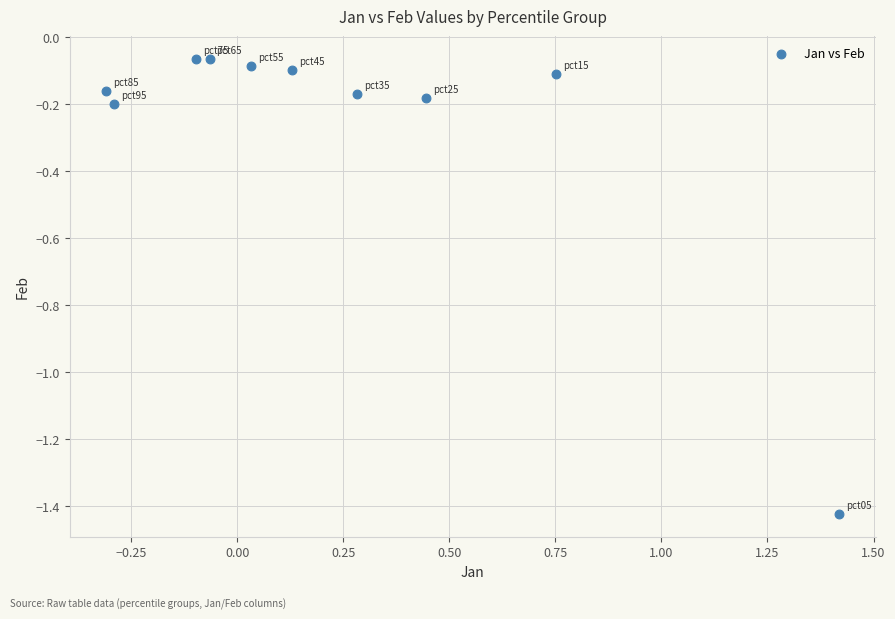

What is the range of X values (max minus min)?

1.7